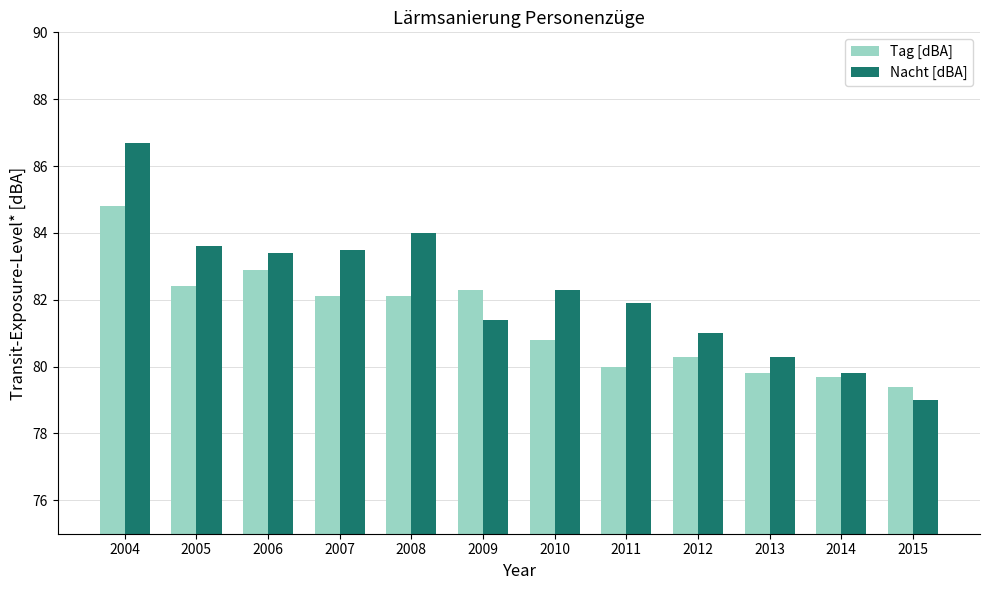

Between 2013 and 2015, which series saw the biggest shift?

Nacht [dBA]